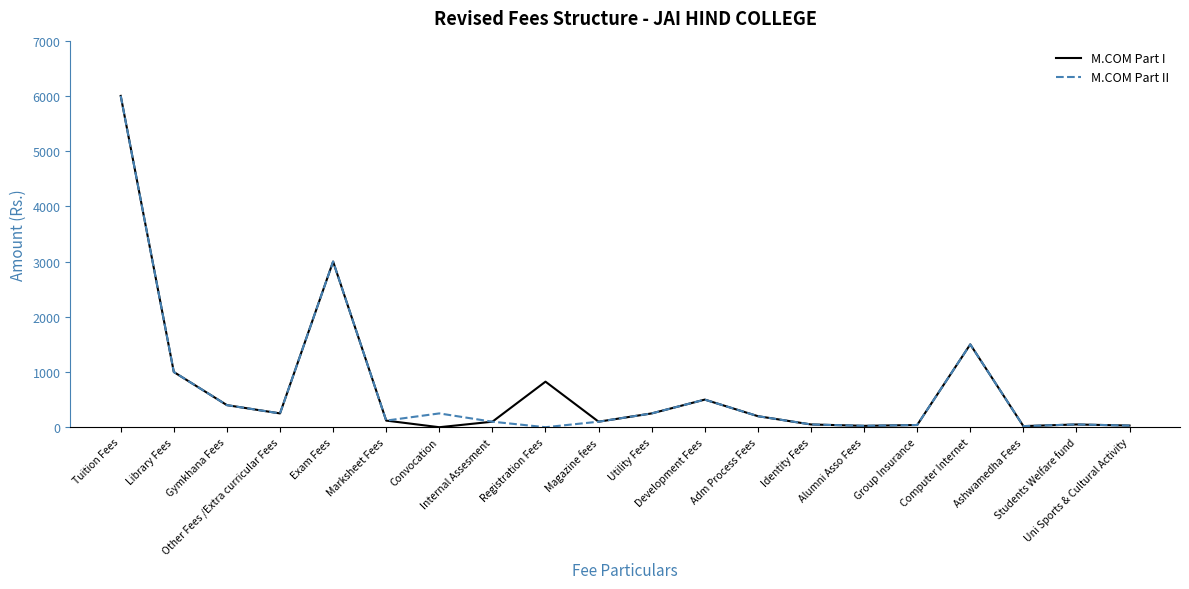

At which category does the chart reach its peak across all series?

Tuition Fees